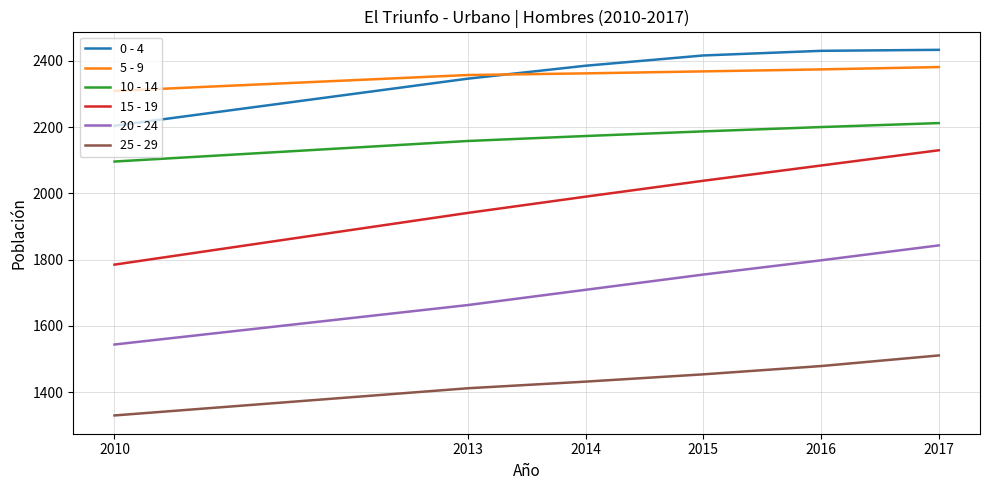

Is it true that 0 - 4 equals 3411 at 2010?

False